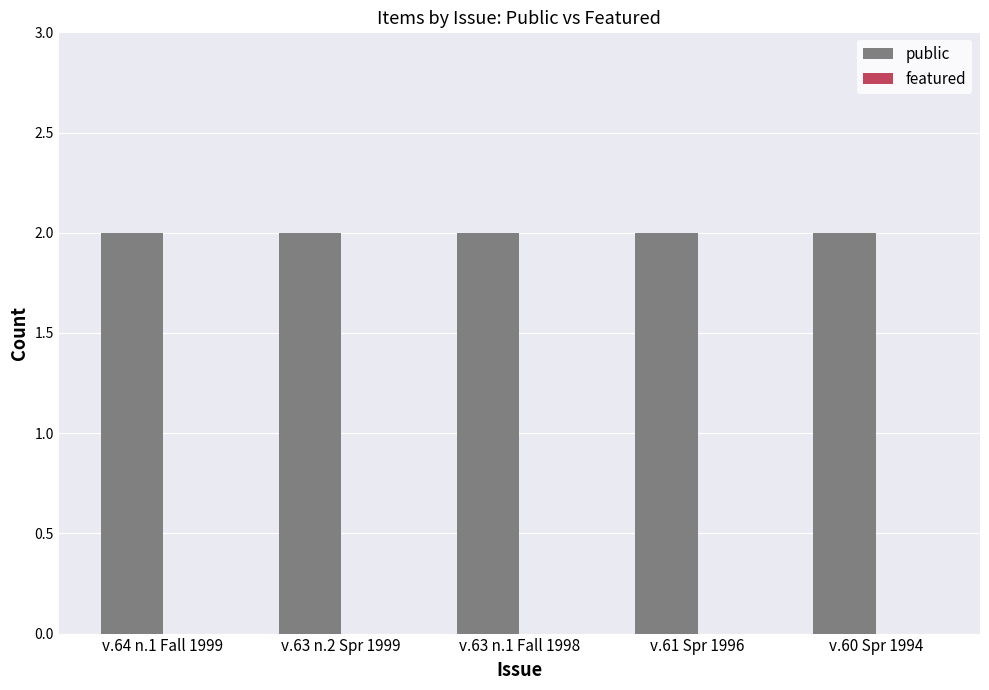

List the series in order of their peak value, lowest first.

featured, public